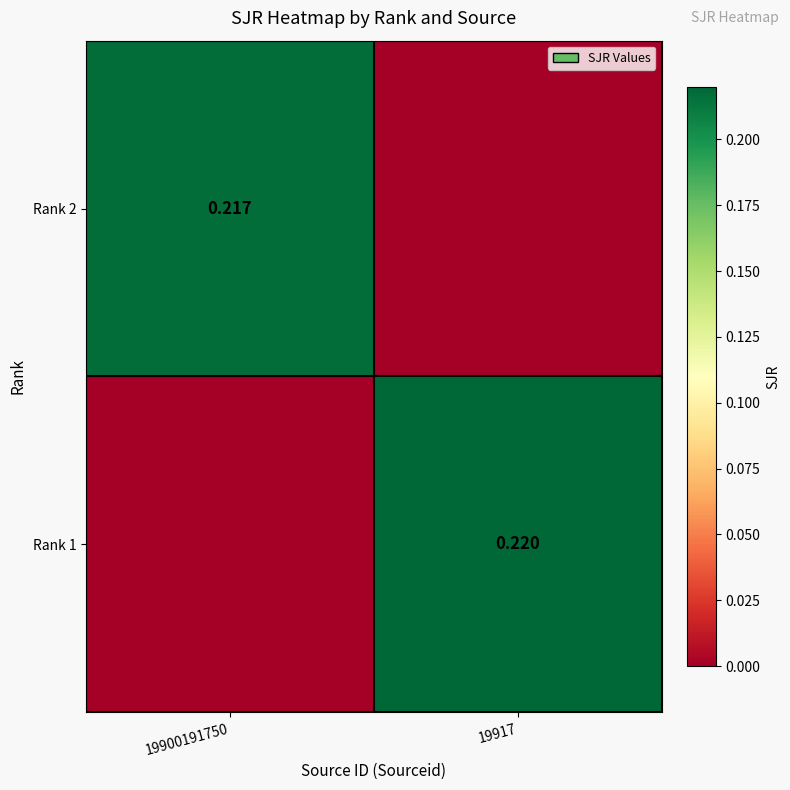

True or false: Rank 2 has a value of 0.1 at 19900191750.

False